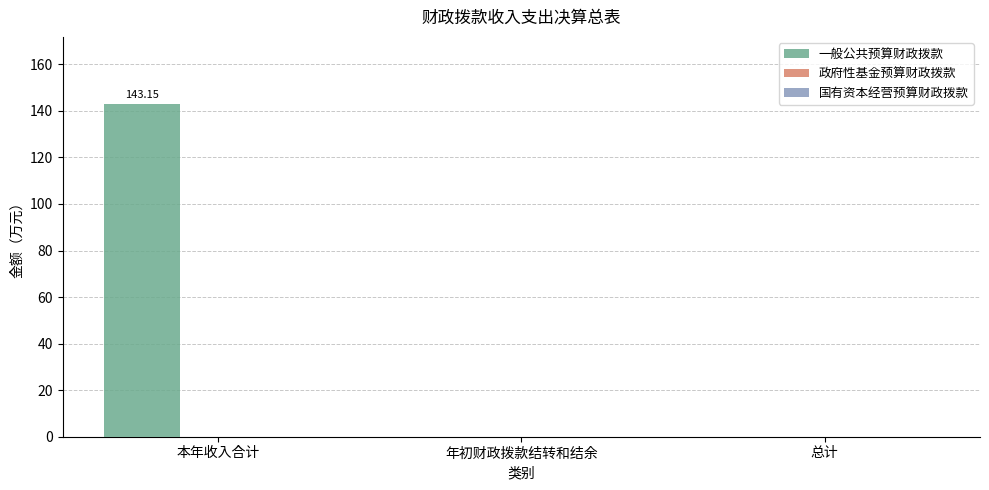

What is the sum of all values?

143.2